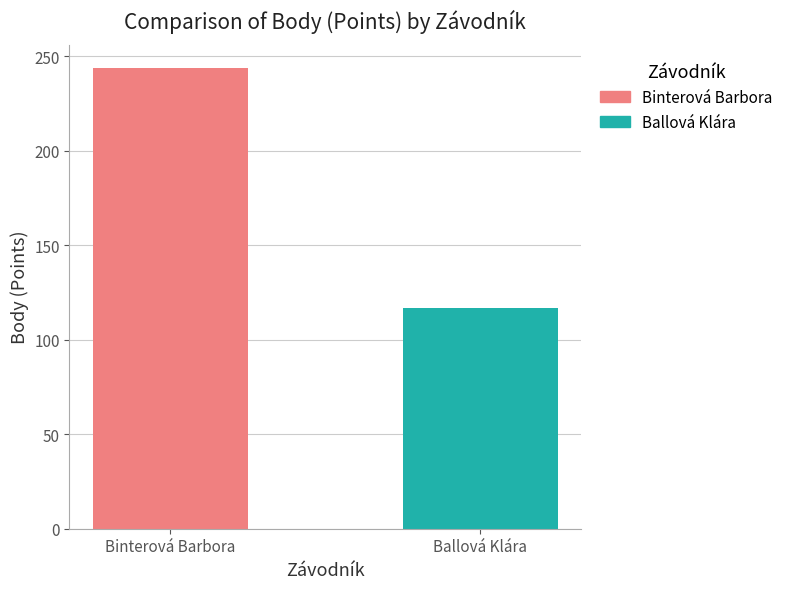

How many series are shown in this chart?

2